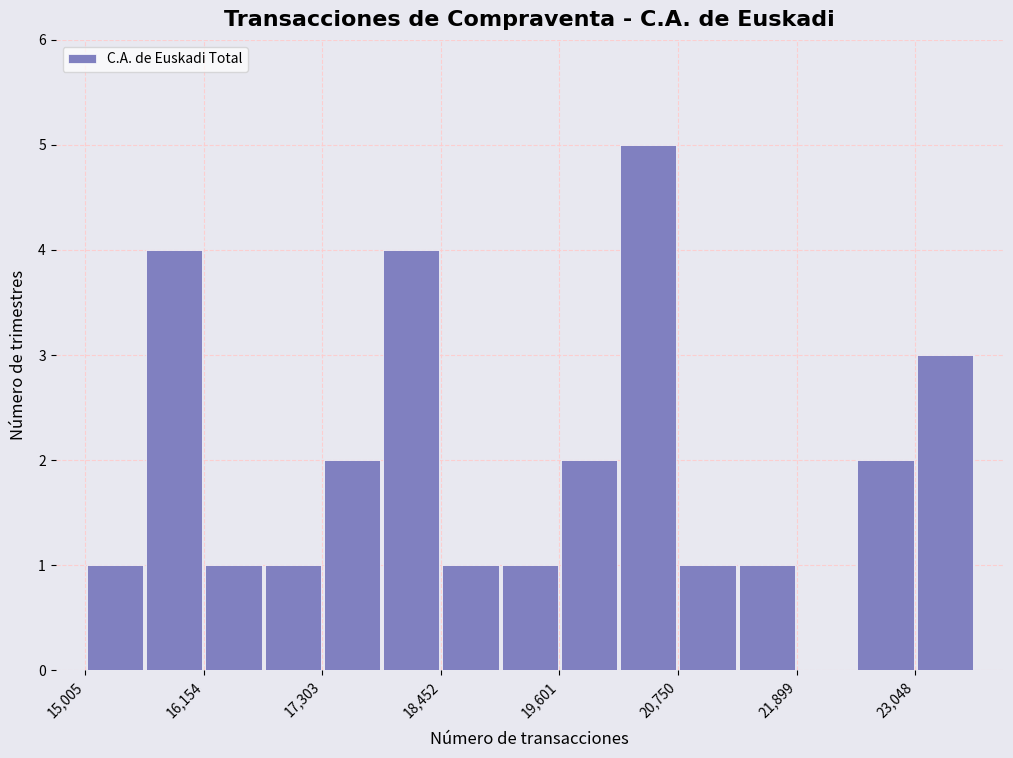

Around what value on the x-axis is the tallest bar? Give the approximate position of its centre, as read against the axis.

20400